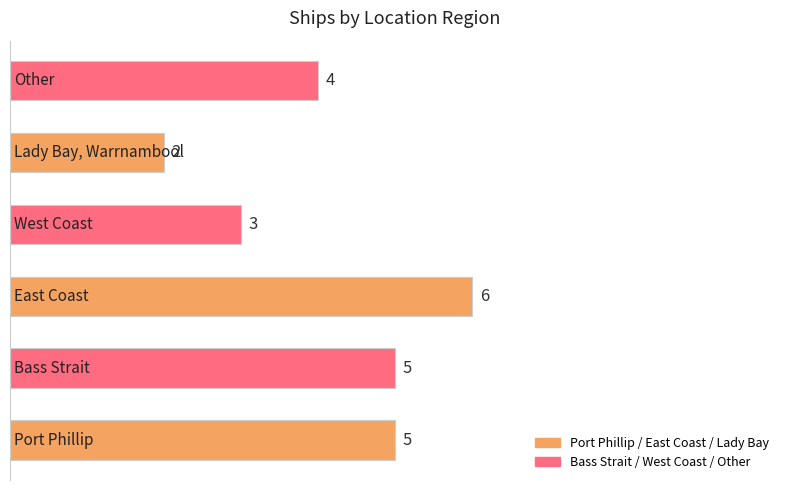

What is the sum of all values?

25